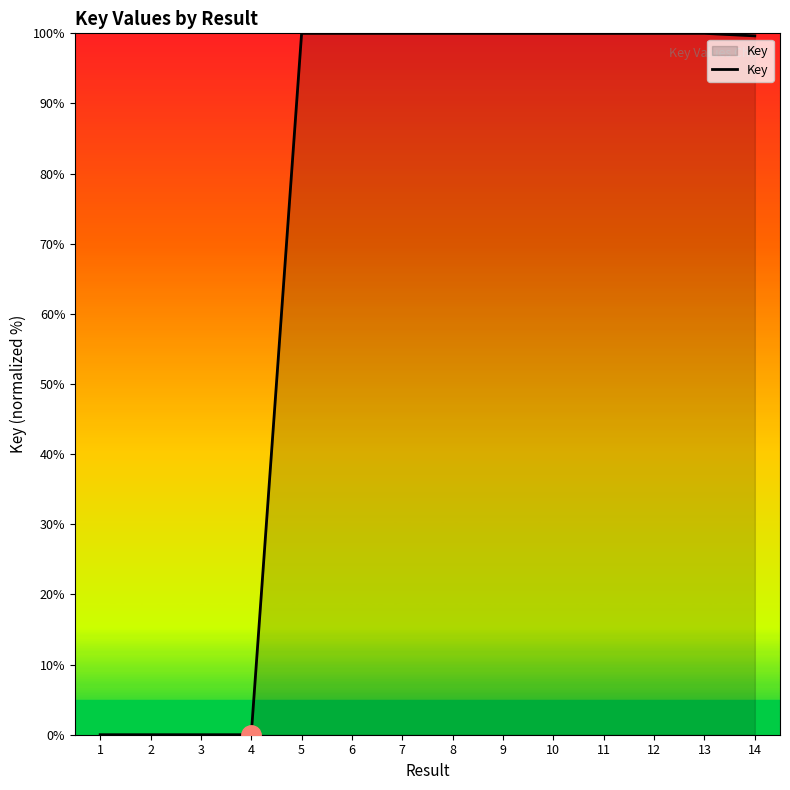

What is the change in value from 4 to 9?

+100.0